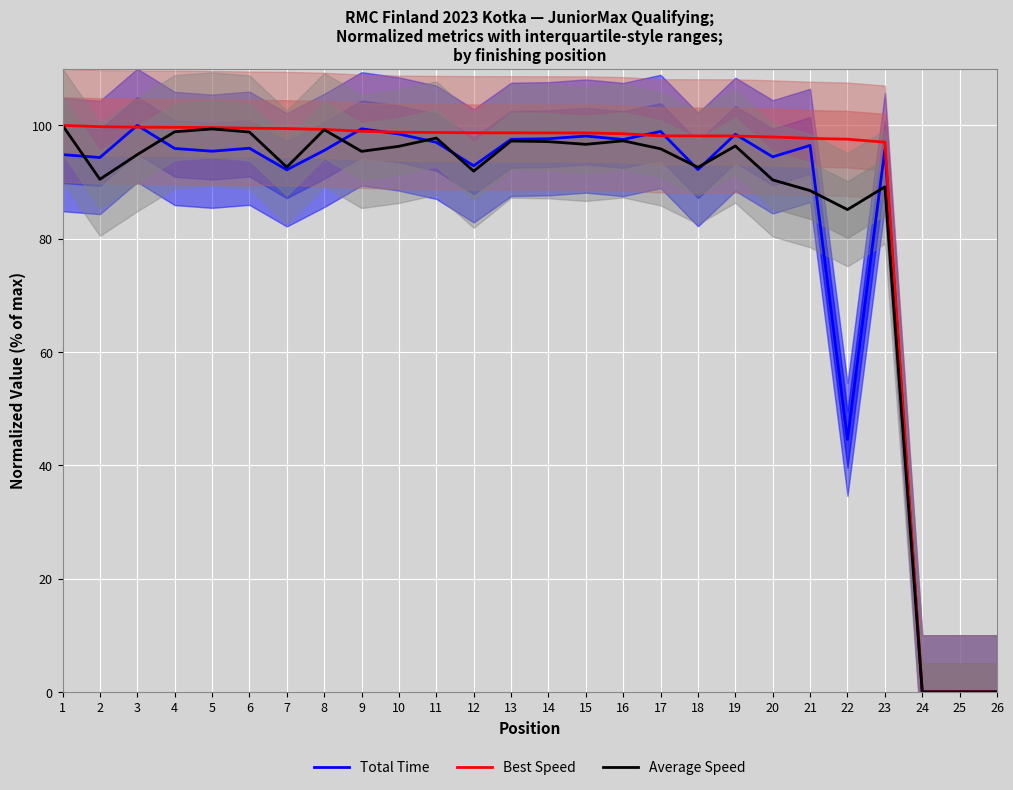

What is the difference between the maximum and minimum values in the Total Time series?

100.0